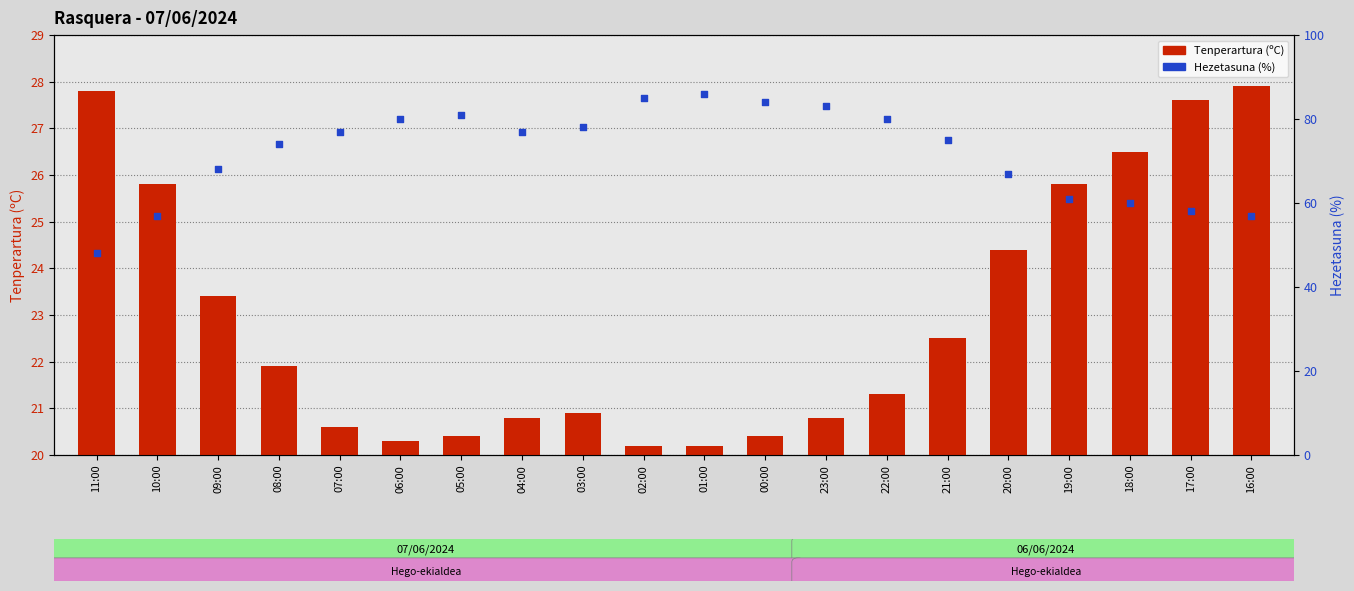

Which series has the widest spread of Y values?

Hezetasuna (%)